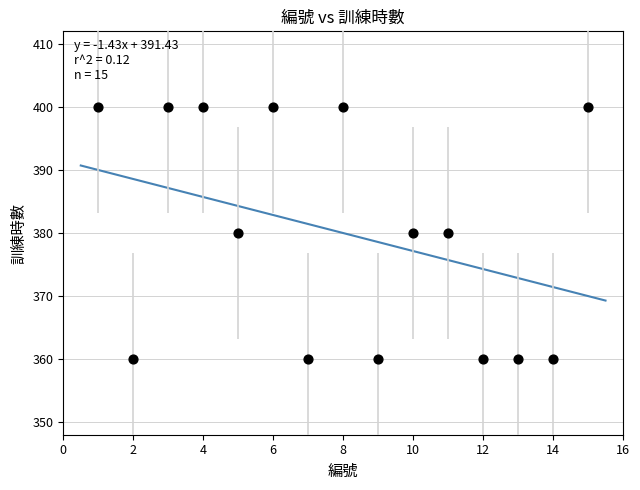

What is the range of Y values (max minus min)?

40